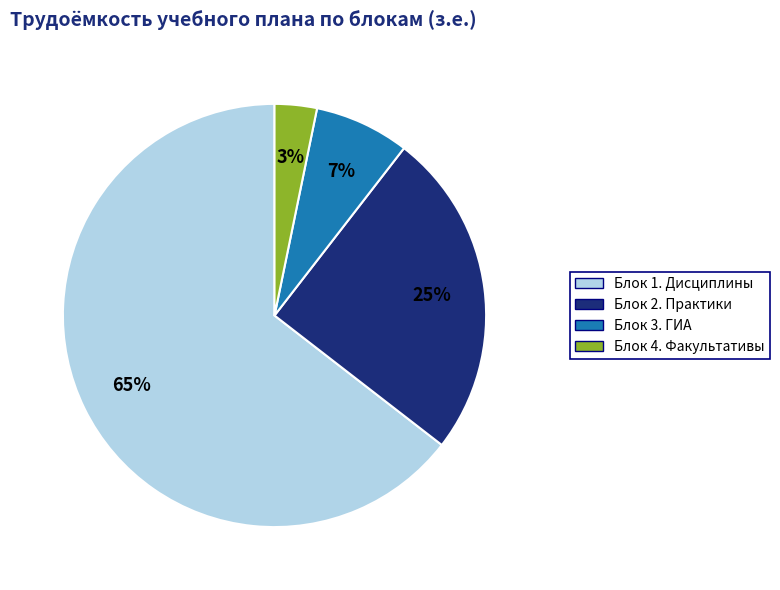

How many segments does this pie chart have?

4